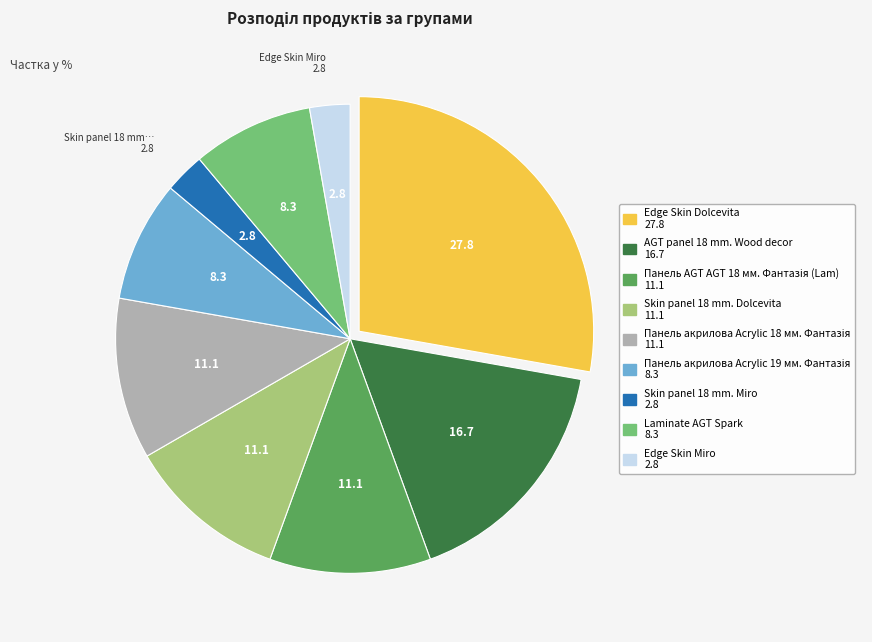

Count the number of slices in the pie.

9